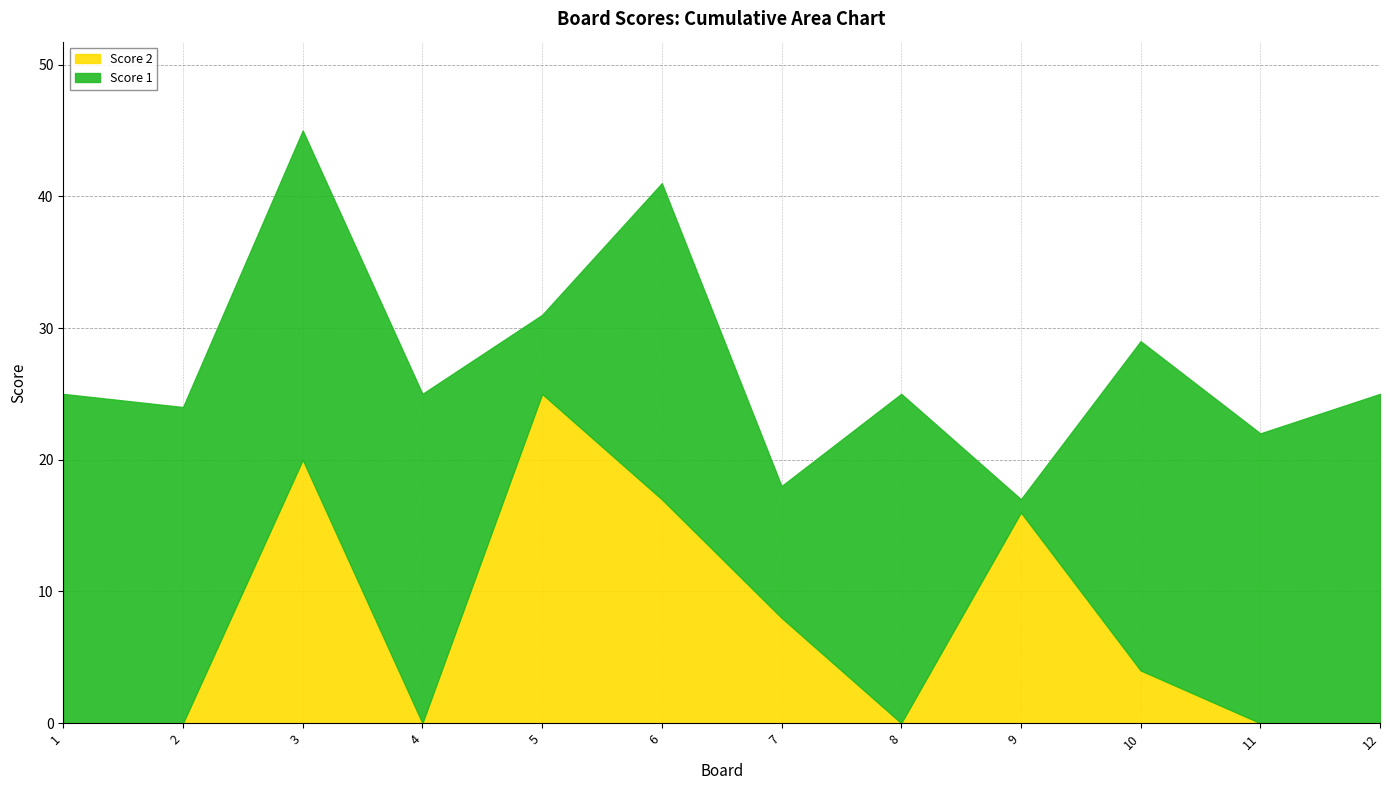

Where is the first local minimum for Score 1?

2